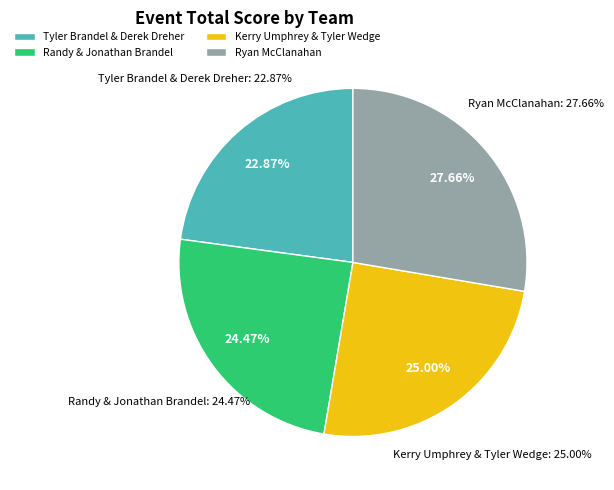

Do Kerry Umphrey & Tyler Wedge and Randy & Jonathan Brandel together represent more than half of the pie?

No